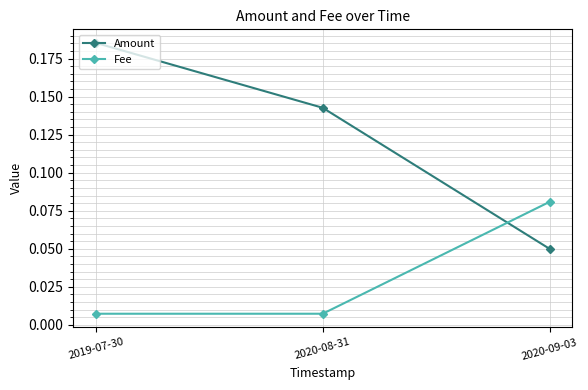

What is the sum of all Amount values?

0.4